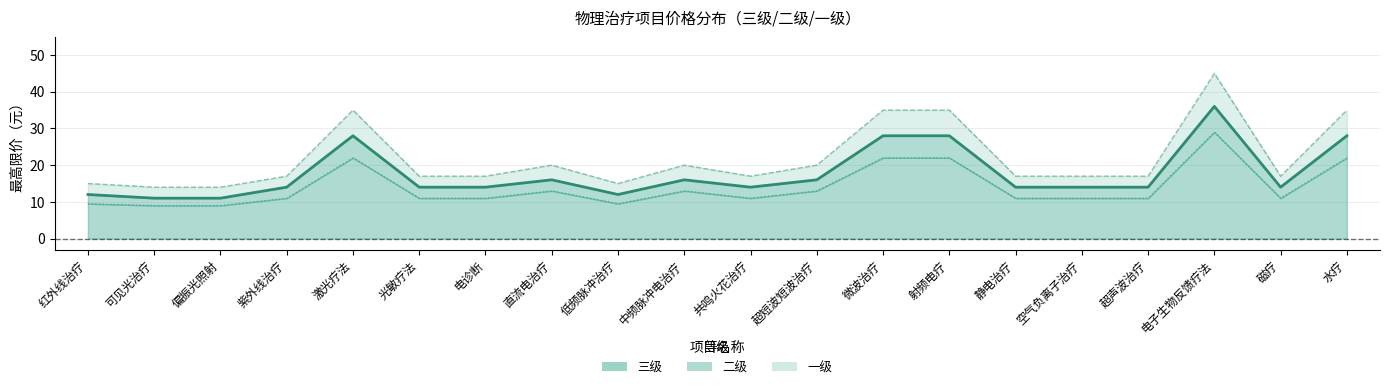

What is the label of the 8th point from the right?

微波治疗